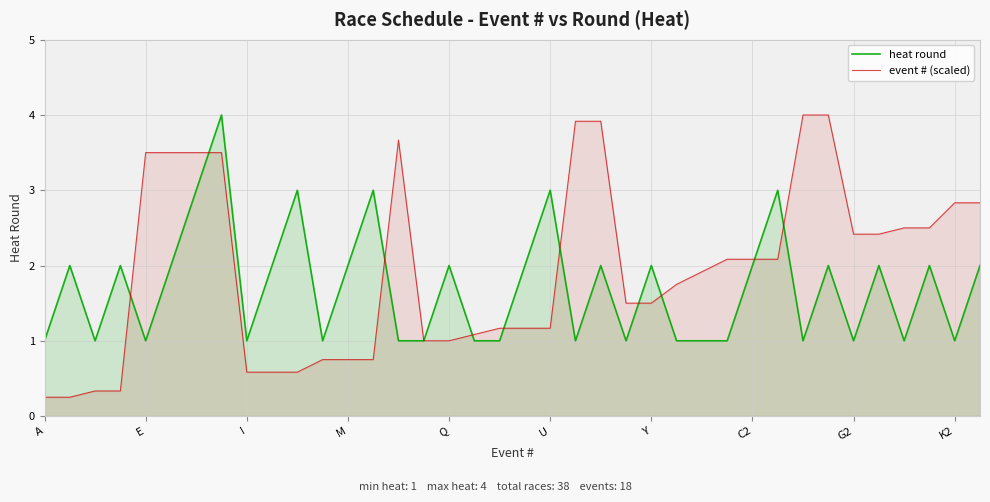

What is the sum of the event # (scaled) values at 26 and 27?

4.0